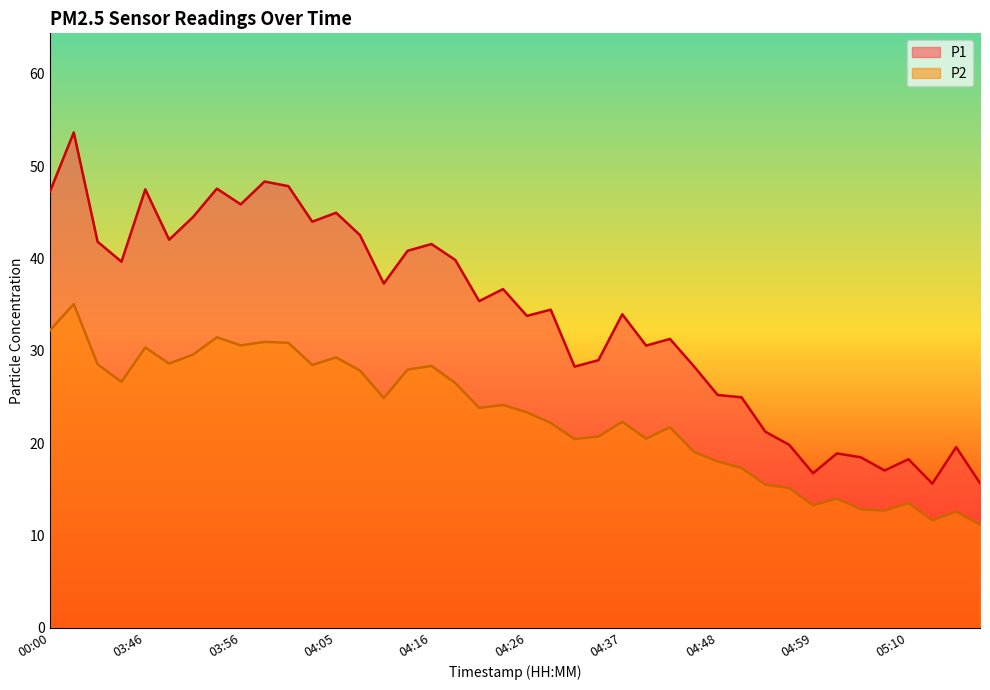

What is the label of the 12th point from the right?

04:48